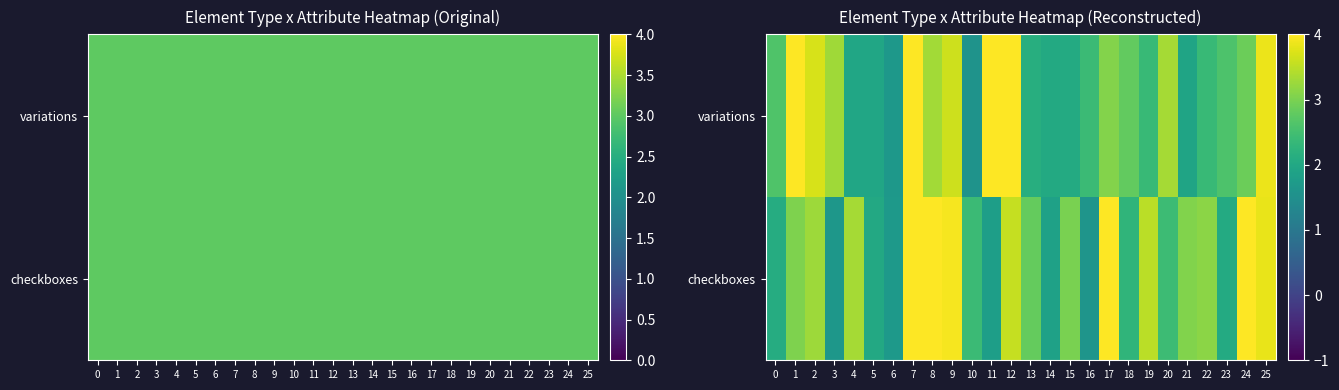

Which category has the lowest value in the variations series?

10